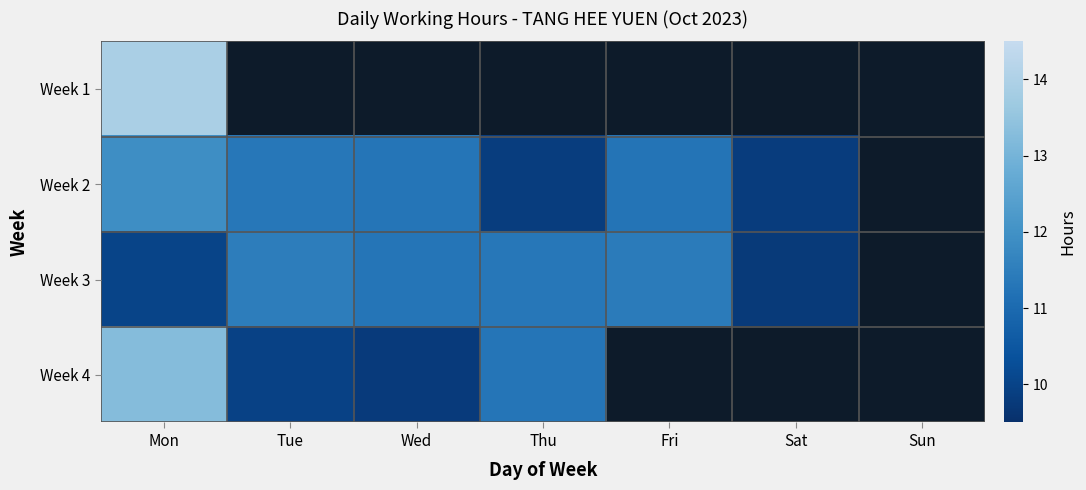

The value of Week 4 at Thu is 7.7. True or false?

False